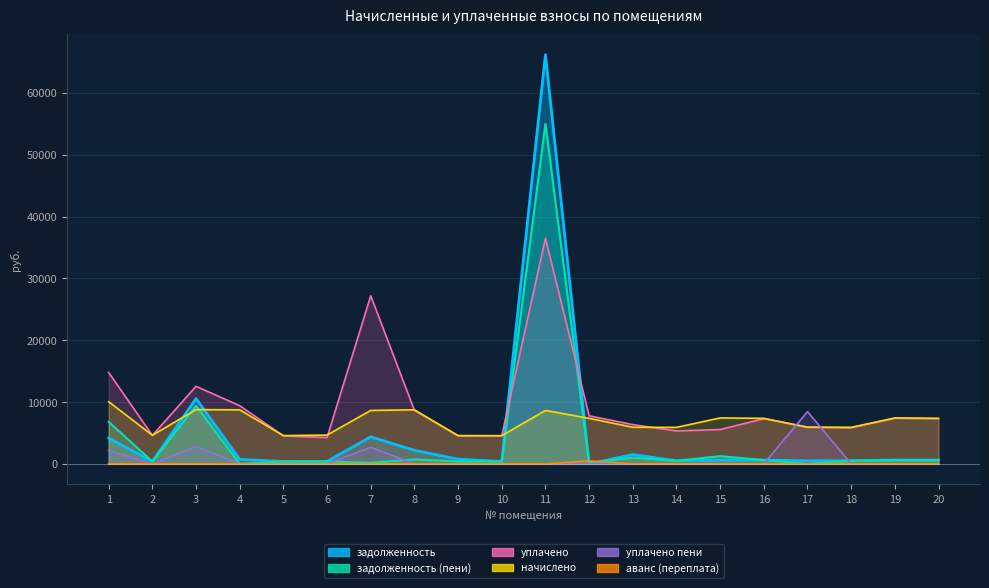

The начислено series shows 5920.2 at 13. True or false?

True